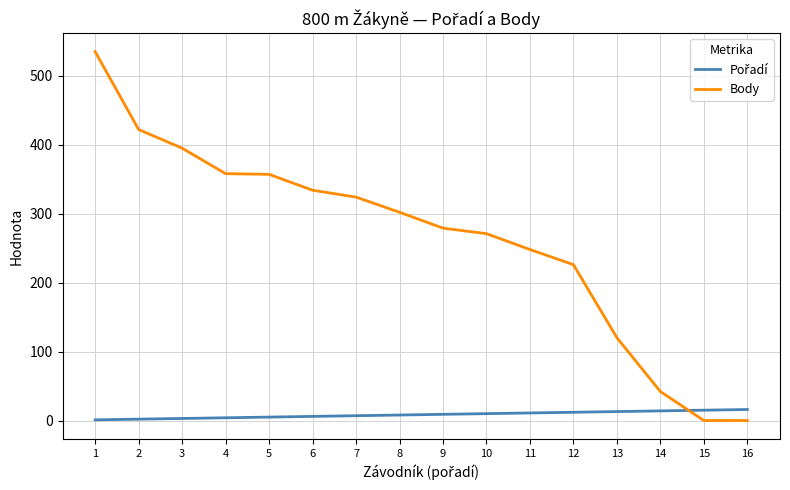

What is the difference between the maximum and minimum values in the Body series?

535